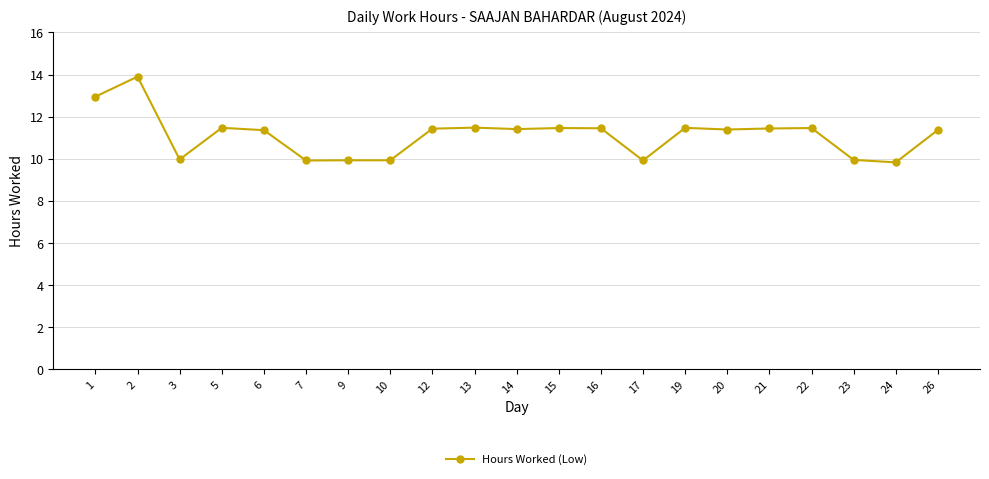

At which label does the data first exceed 11?

1